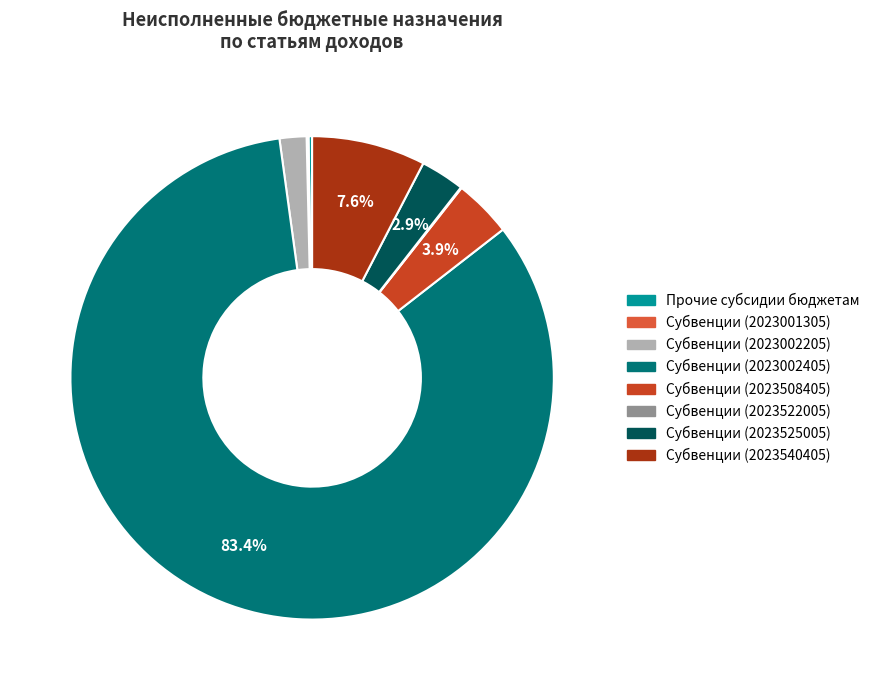

The Субвенции (2023001305) slice represents 1% of the pie. True or false?

False